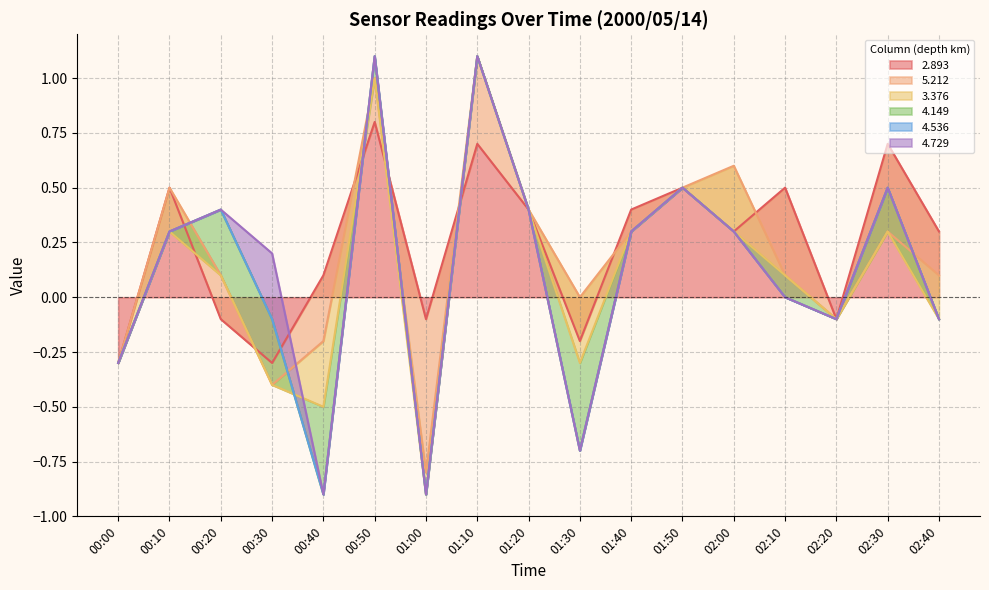

True or false: 4.729 and 3.376 cross at least once.

False